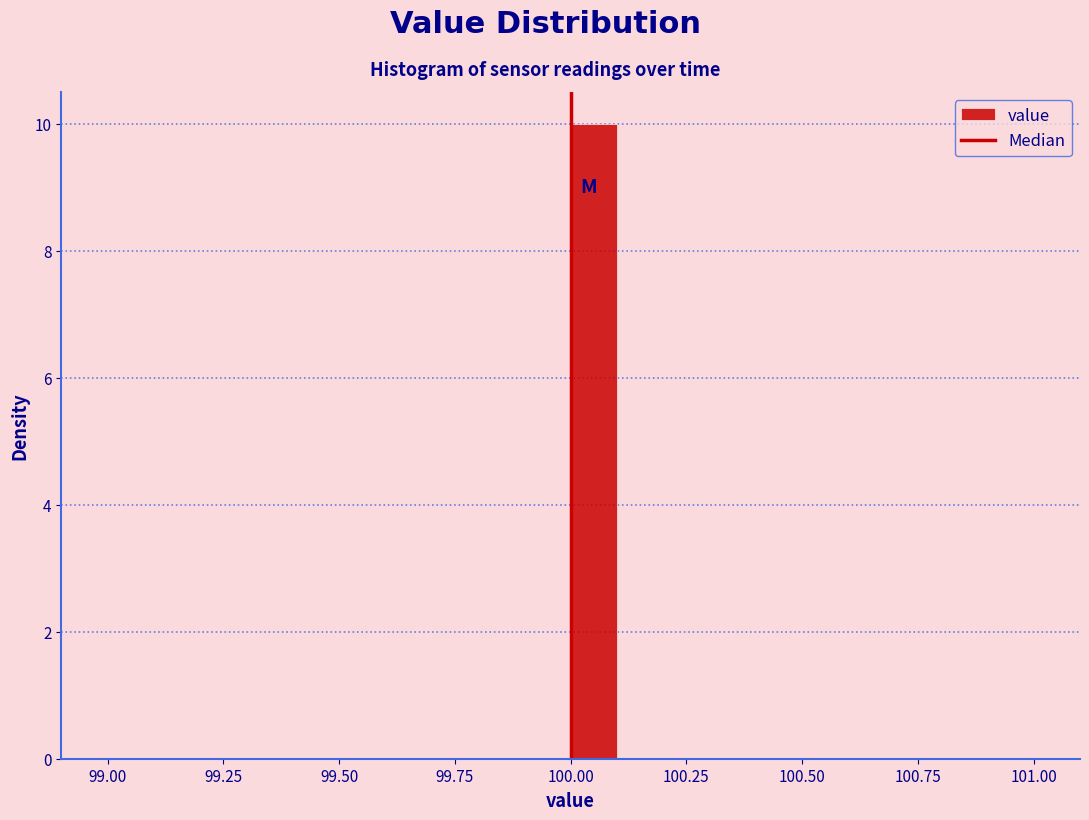

Around what value on the x-axis is the tallest bar? Give the approximate position of its centre, as read against the axis.

100.05